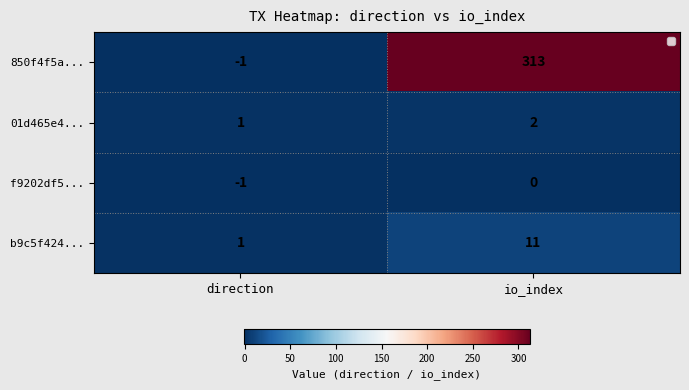

What is the difference between the maximum and minimum values in the 850f4f5a... series?

314